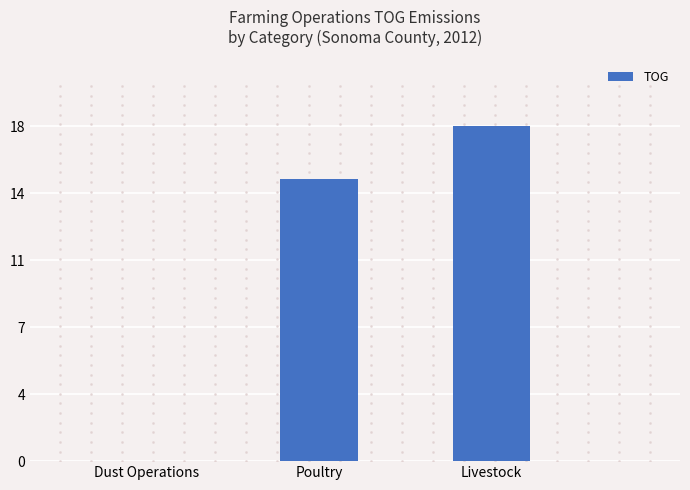

Where is the data nearest to the value 8?

Poultry